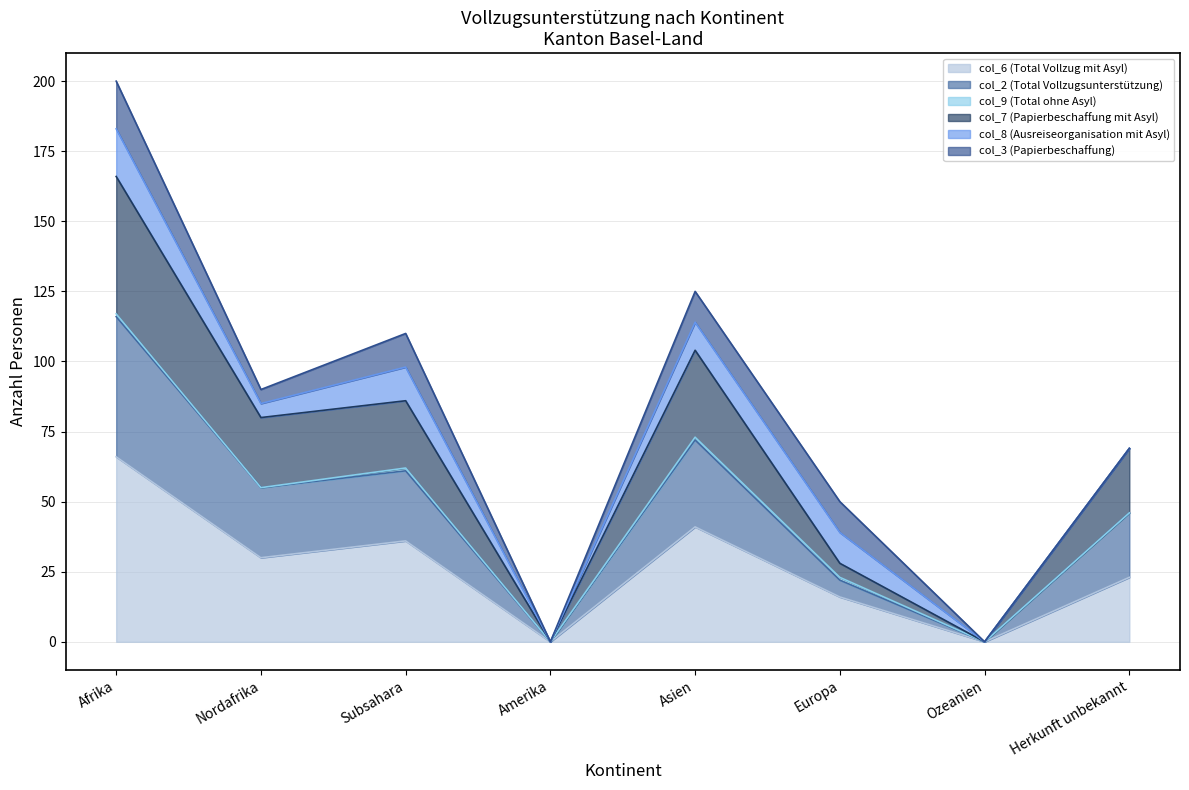

At which label does col_6 (Total Vollzug mit Asyl) first exceed 30?

Afrika